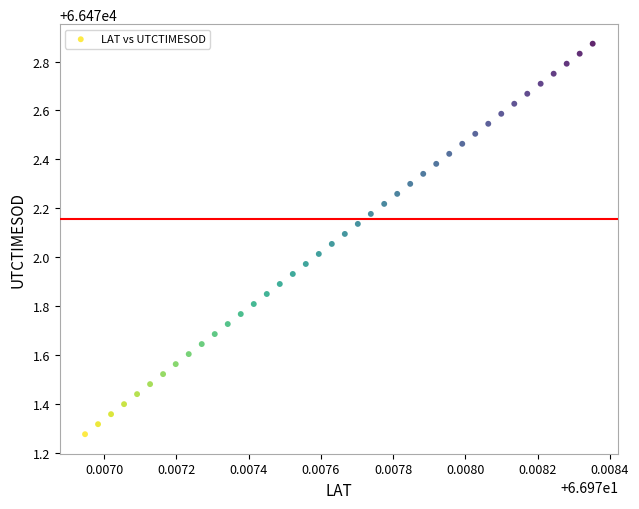

What is the range of Y values (max minus min)?

1.6